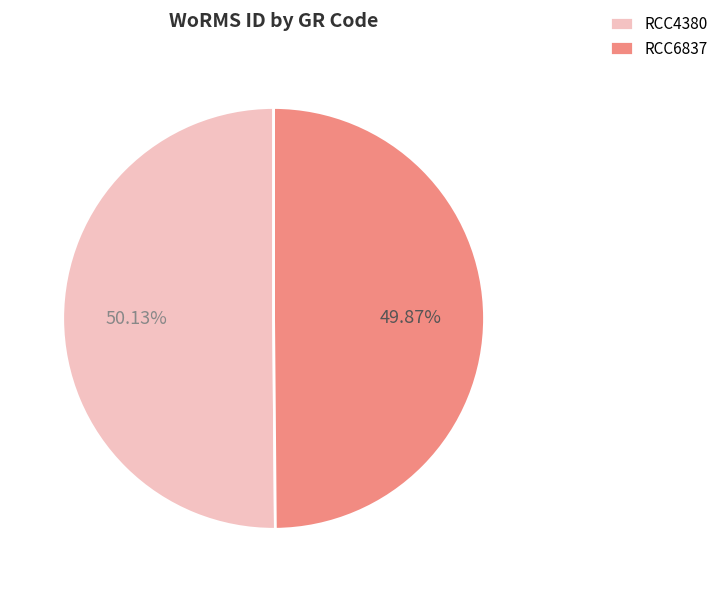

True or false: RCC6837 accounts for 50% of the total.

True